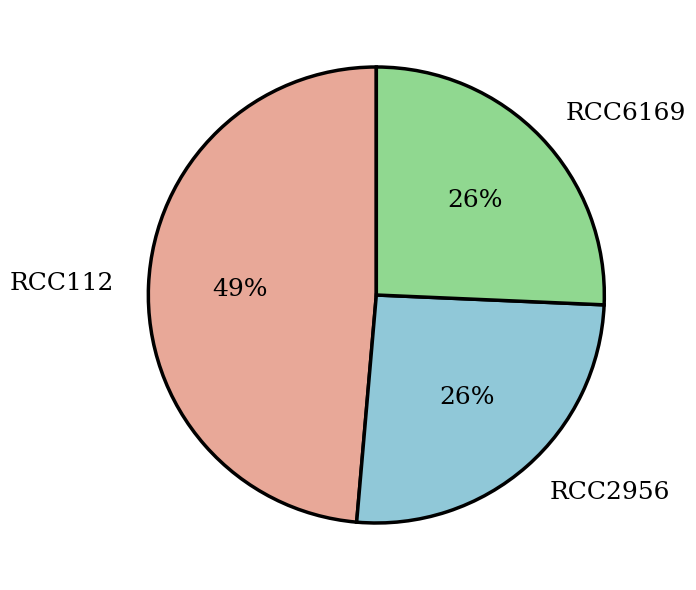

Which slice is the largest?

RCC112